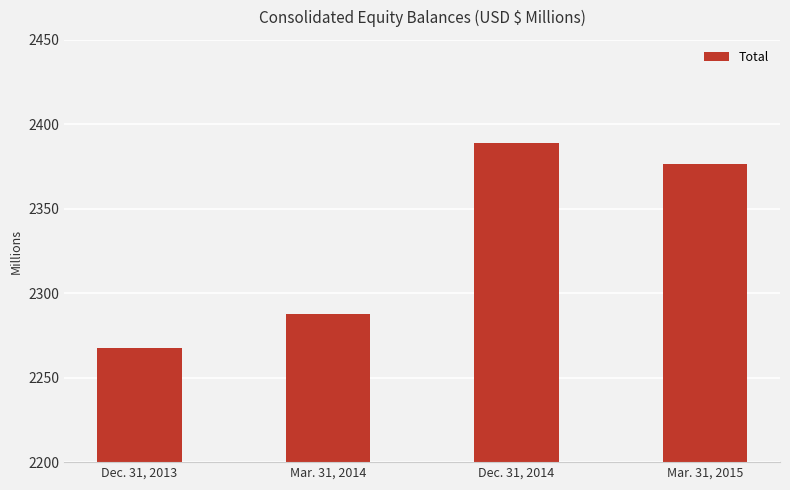

Between Mar. 31, 2015 and Mar. 31, 2014, which is larger?

Mar. 31, 2015